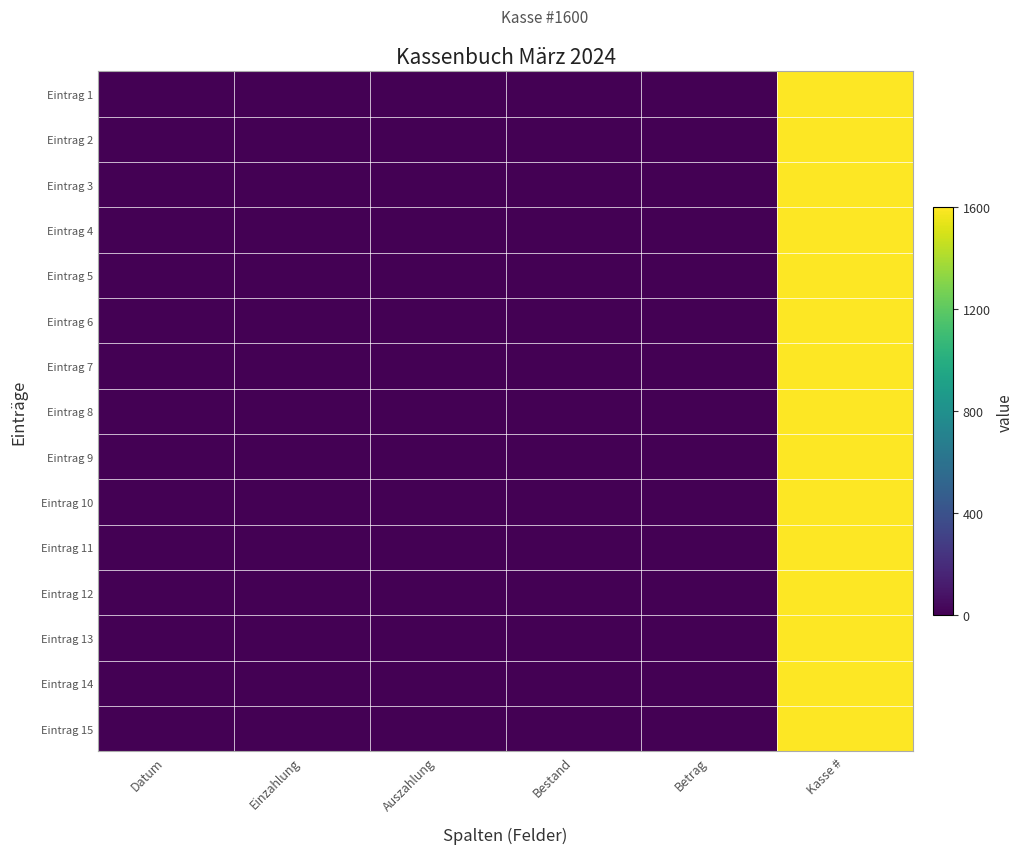

Which category has the highest value across all series?

Kasse #